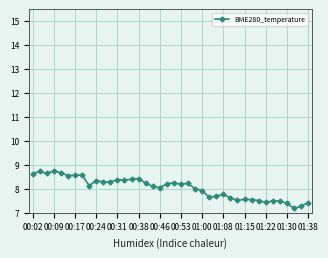

What is the difference between the maximum and minimum values?

1.6